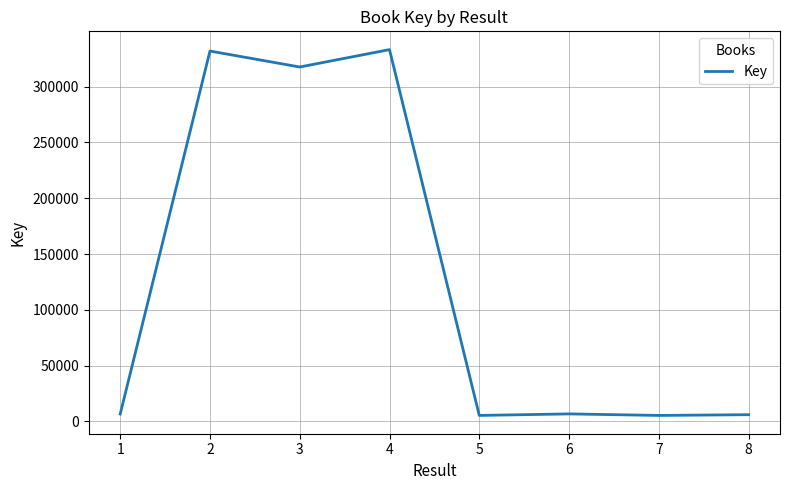

Where is the data nearest to the value 169284?

3